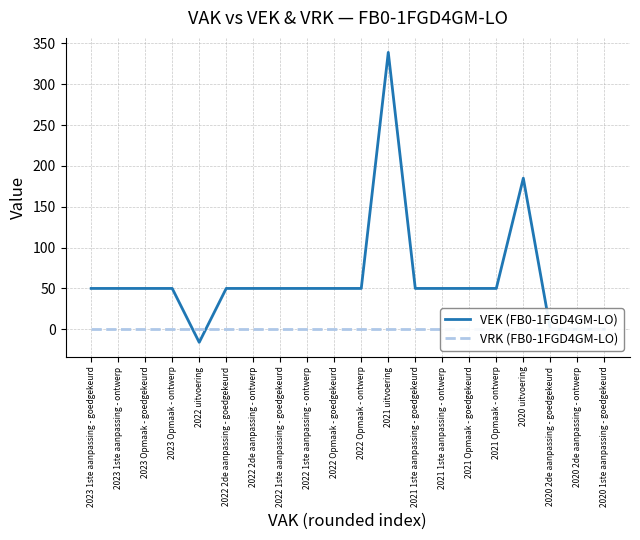

Is it true that VRK (FB0-1FGD4GM-LO) equals 0 at 2021 Opmaak - ontwerp?

True